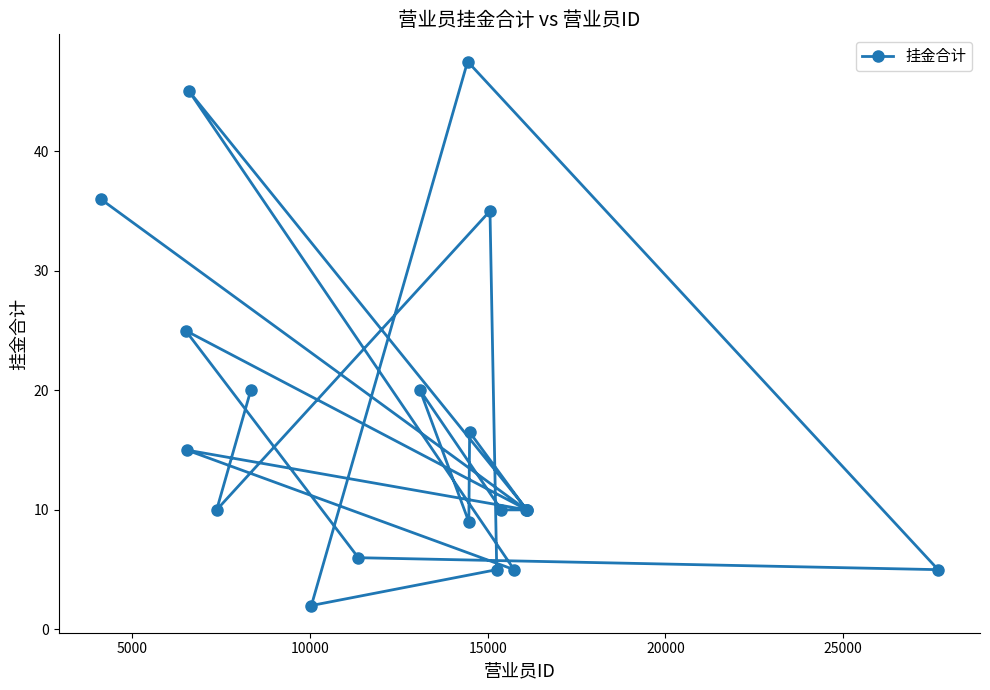

Reading right to left, what are all the values shown in this chart?

5.0	10.0	10.0	10.0	5.0	10.0	5.0	35.0	16.5	9.0	47.5	20.0	6.0	2.0	20.0	10.0	45.0	15.0	25.0	36.0